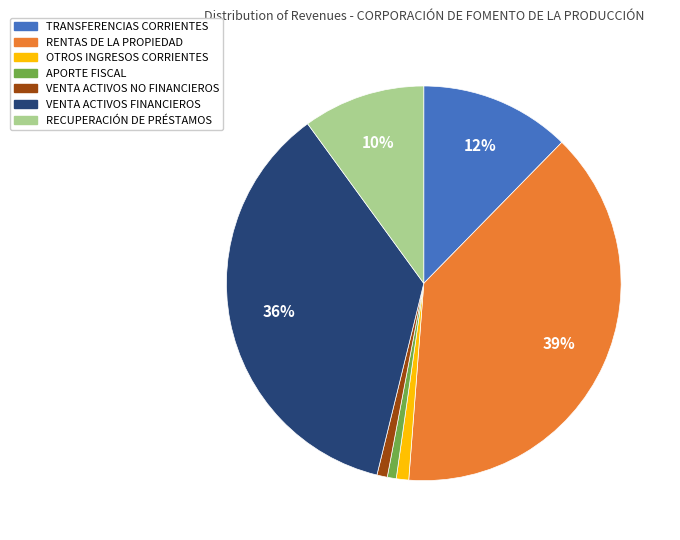

Is there a majority slice in this chart?

No